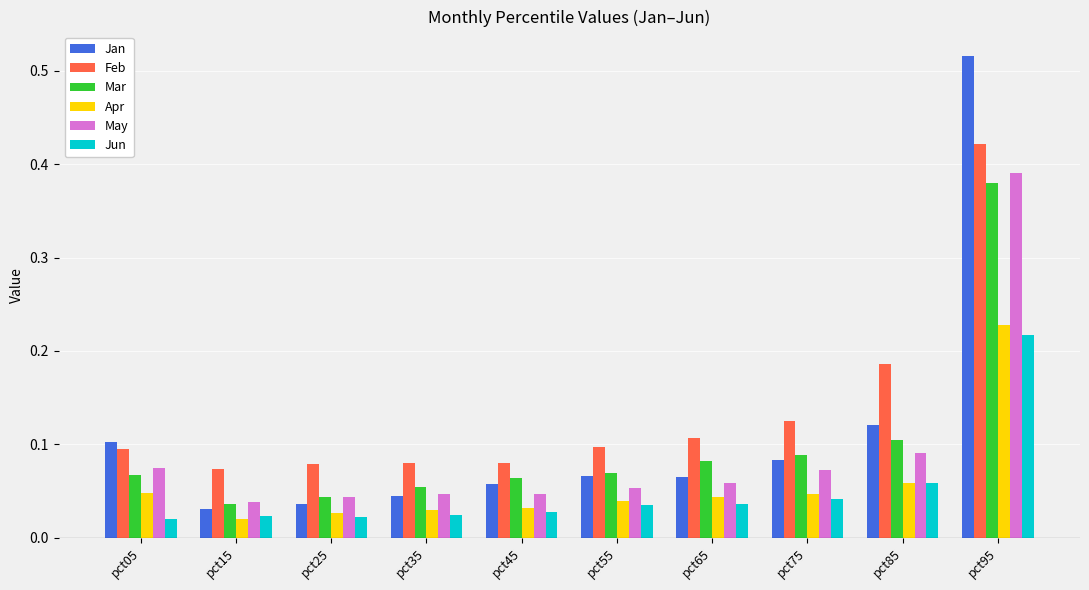

True or false: Jan has a value of 0.1 at pct75.

True